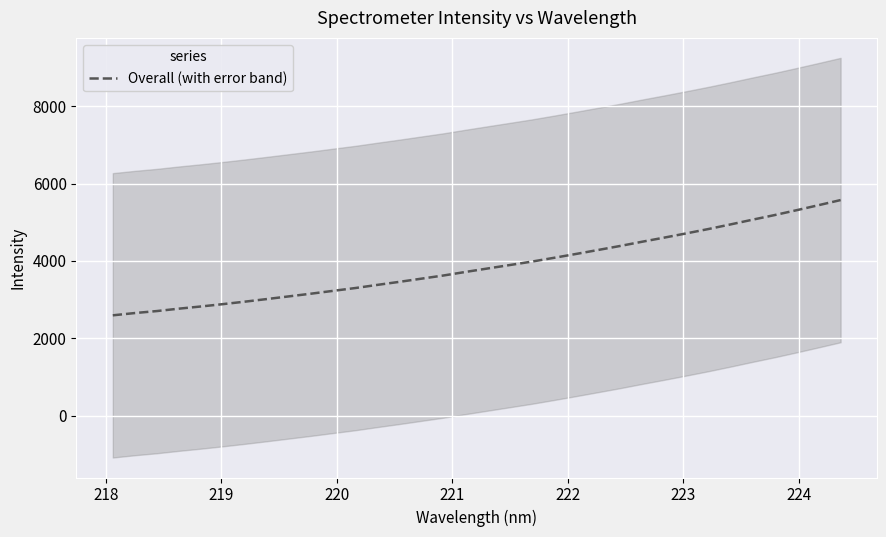

Reading left to right, transcribe all the data shown in this chart.

2591.8	2650.8	2702.6	2764.6	2821.3	2882.2	2946.6	3014.4	3083.7	3153.4	3226.6	3298.9	3380.5	3459.4	3541.8	3623.9	3716.1	3805.2	3893.7	3983.0	4080.5	4180.5	4283.1	4386.9	4496.8	4602.9	4712.3	4824.7	4943.4	5066.1	5185.1	5311.5	5441.5	5573.9